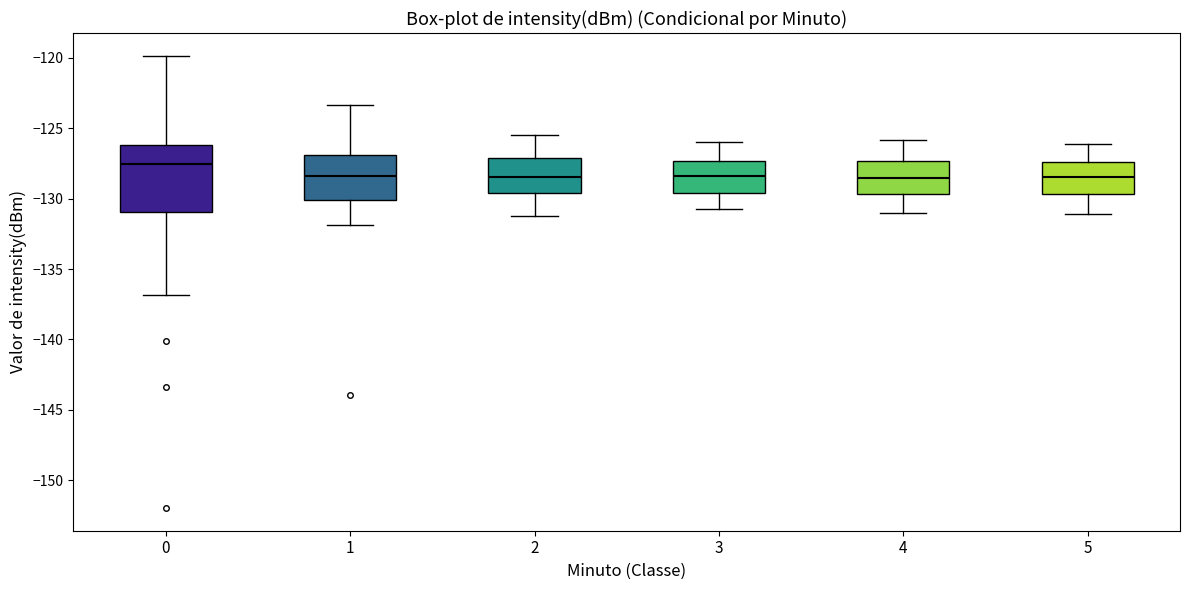

Where does the lower whisker of the box at x = 4 end on the y-axis? The values are not printed on the chart, so give them approximately, as read against the axis.

-131.0